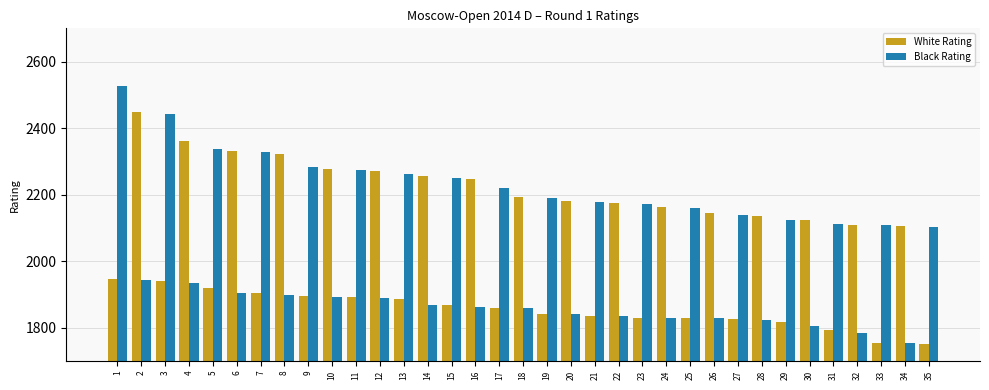

The White Rating series shows 3092 at 4. True or false?

False